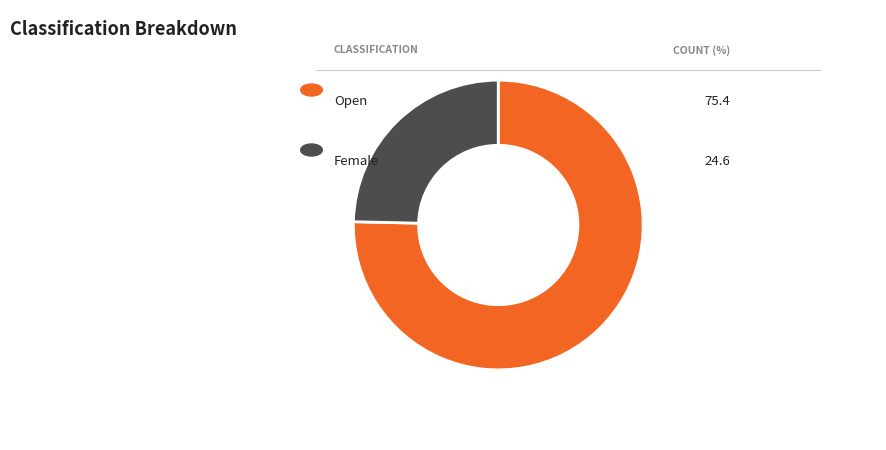

Is there a majority slice in this chart?

Yes